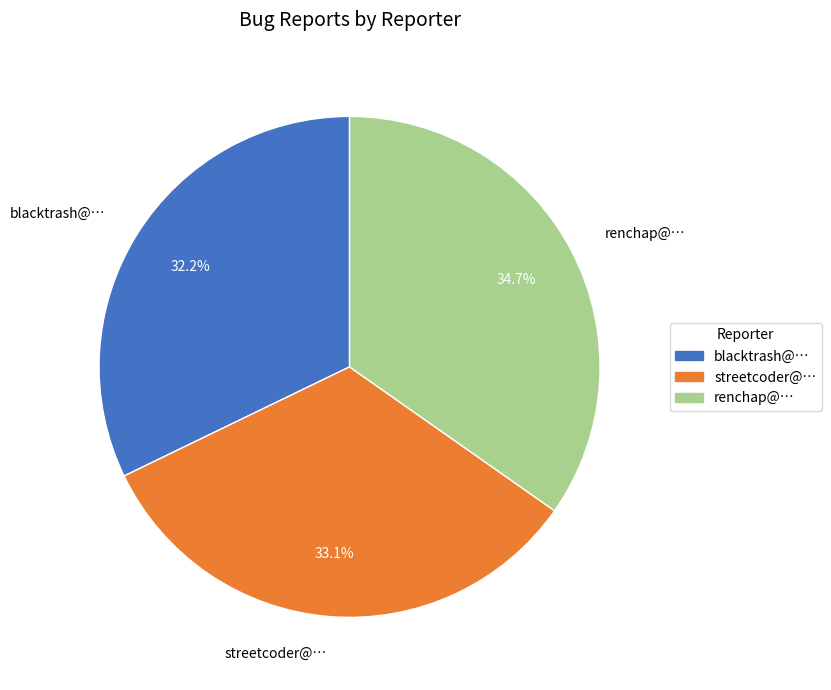

Combined, what portion of the pie is streetcoder@… and renchap@…?

67.8%